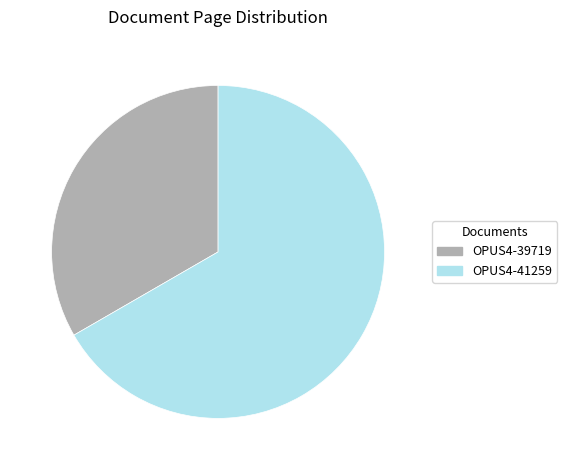

Between OPUS4-41259 and OPUS4-39719, which is larger?

OPUS4-41259